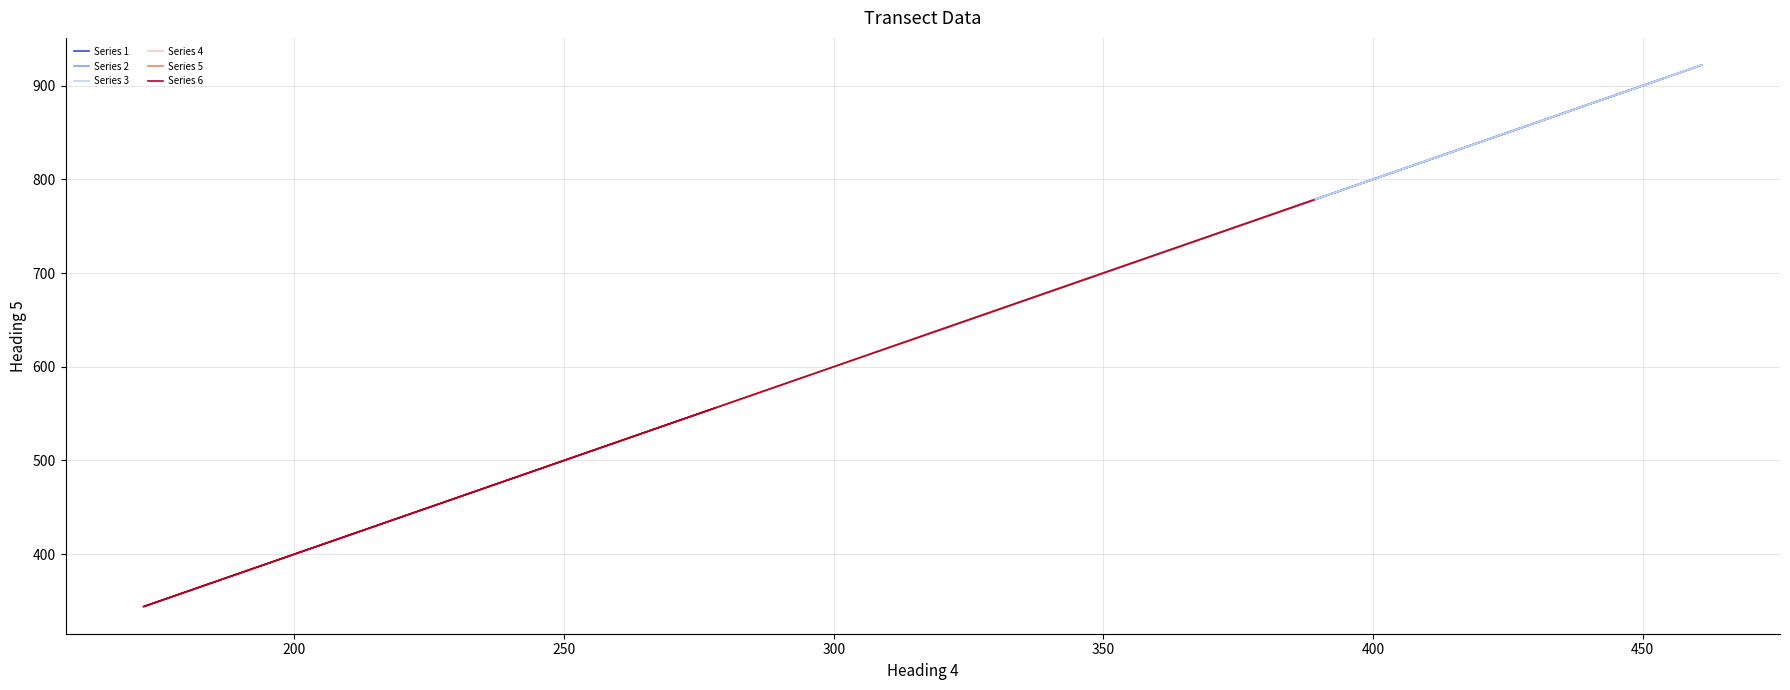

Rank the series at 200 from highest to lowest value.

Series 2, Series 4, Series 1, Series 3, Series 5, Series 6